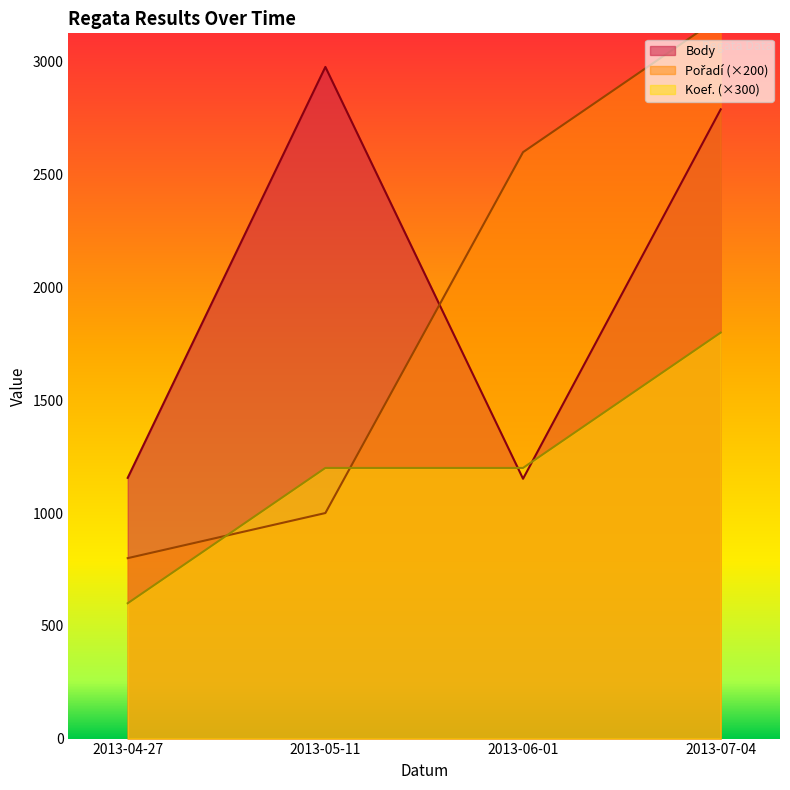

What is the total value across all series at 2013-05-11?

5178